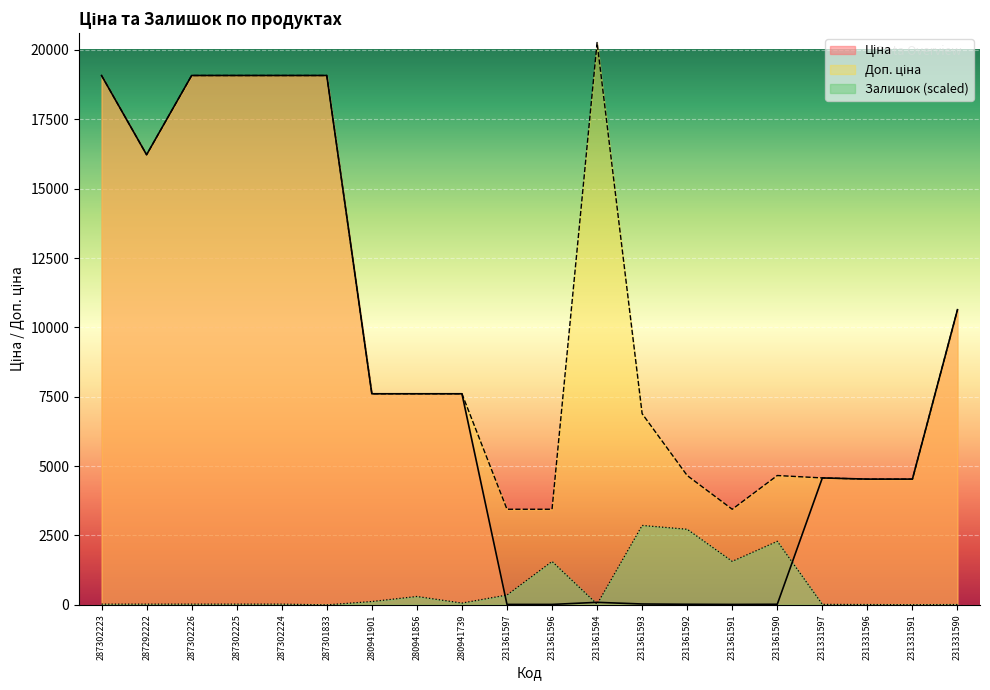

Where is Залишок nearest to the value 1430?

231361596